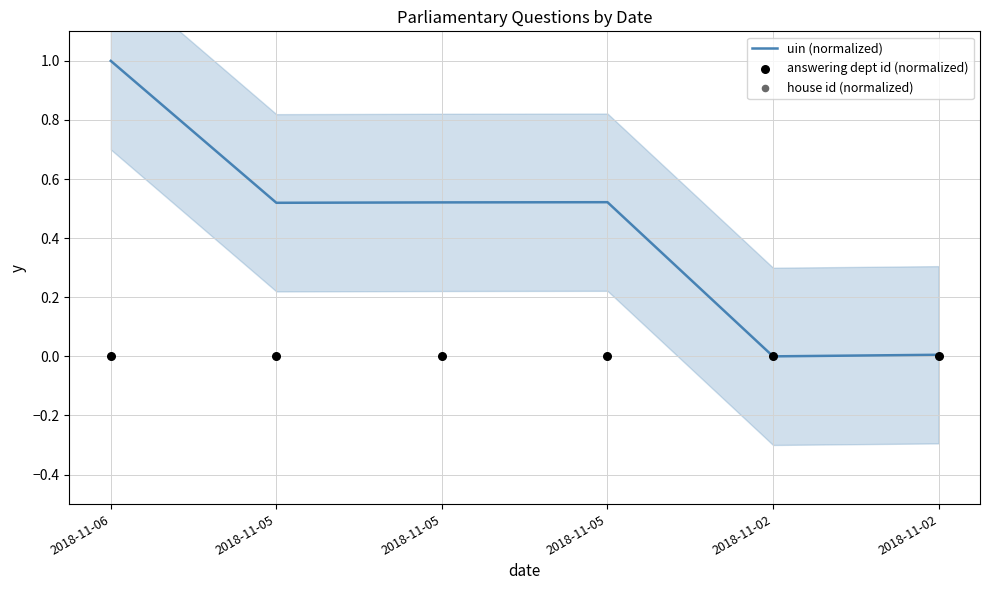

At how many categories does at least one series exceed 0?

5